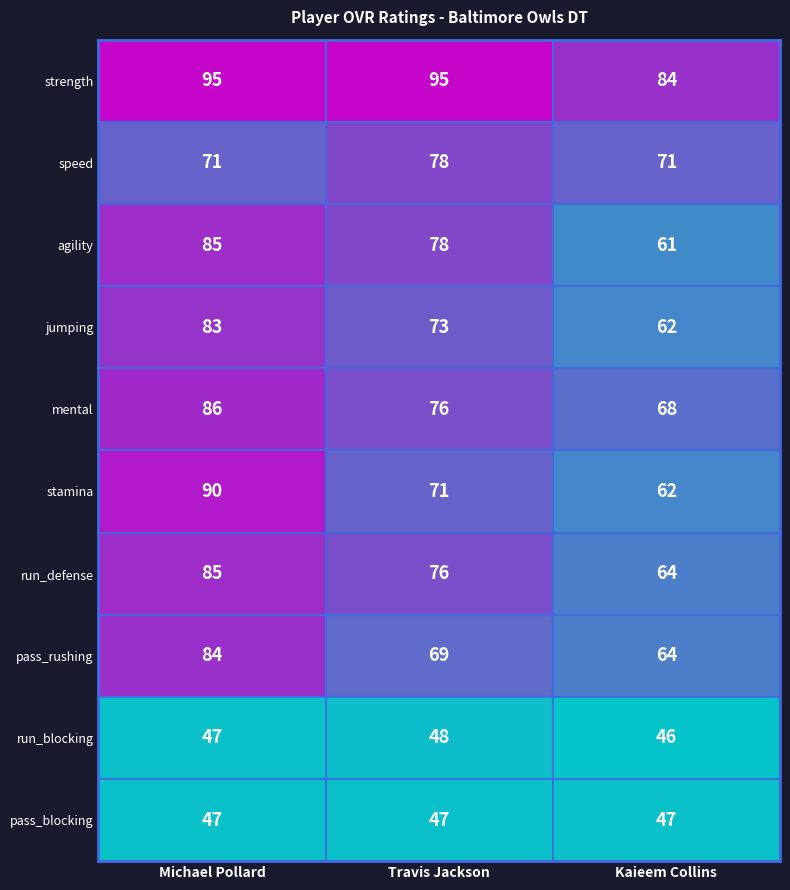

At which label is agility closest to 73?

Travis Jackson